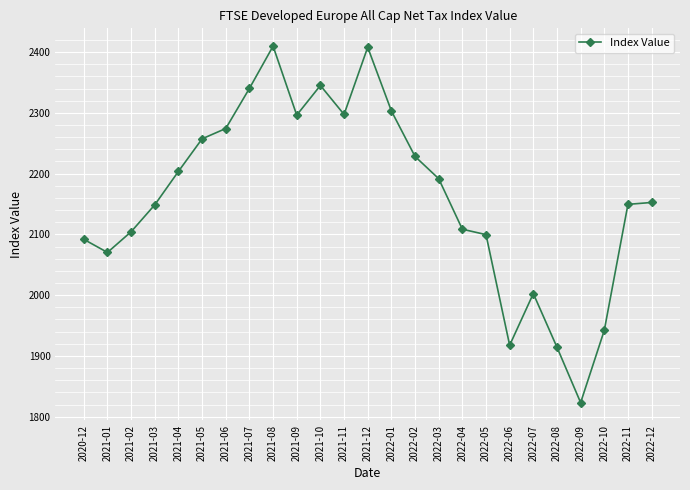

How many values are below 2152?

12